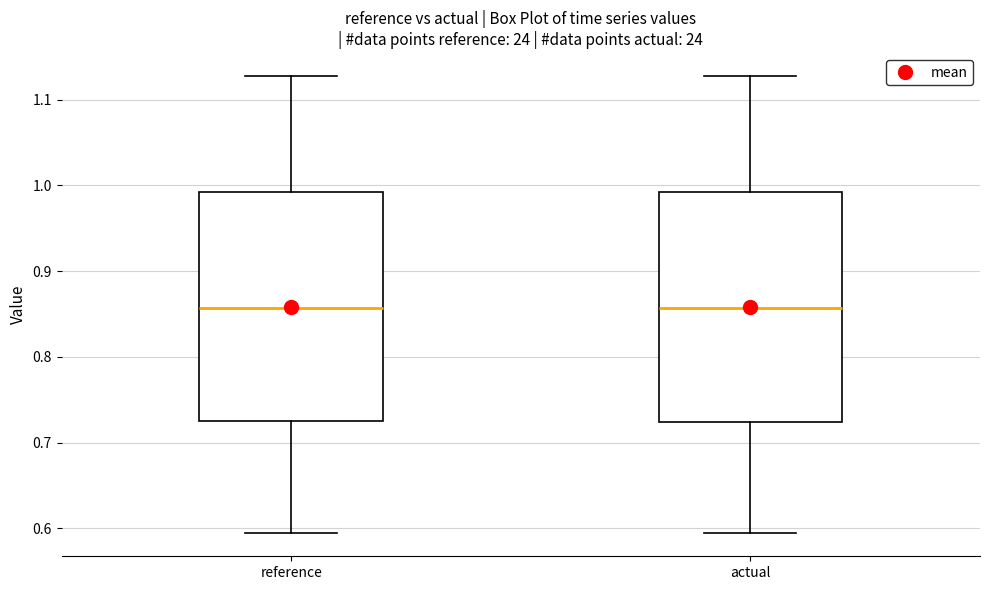

Reading left to right, read every box against the y-axis: the position of its median line, the range the box covers, and the ends of its whiskers. The values are not printed on the chart, so give them approximately, as read against the axis.

reference: median 0.86, box 0.72 to 0.99, whiskers 0.59 to 1.13
actual: median 0.86, box 0.72 to 0.99, whiskers 0.59 to 1.13